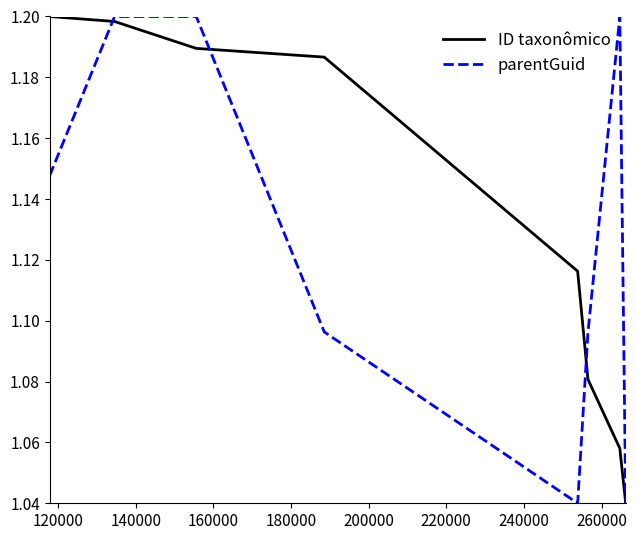

What is the value of the parentGuid point at the 4th from the left?

1.1